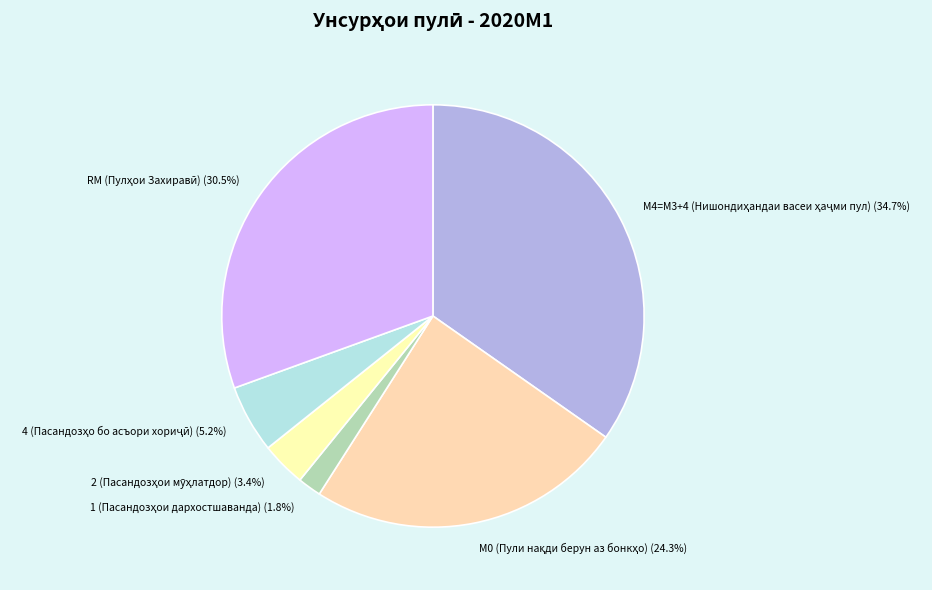

Is there a majority slice in this chart?

No